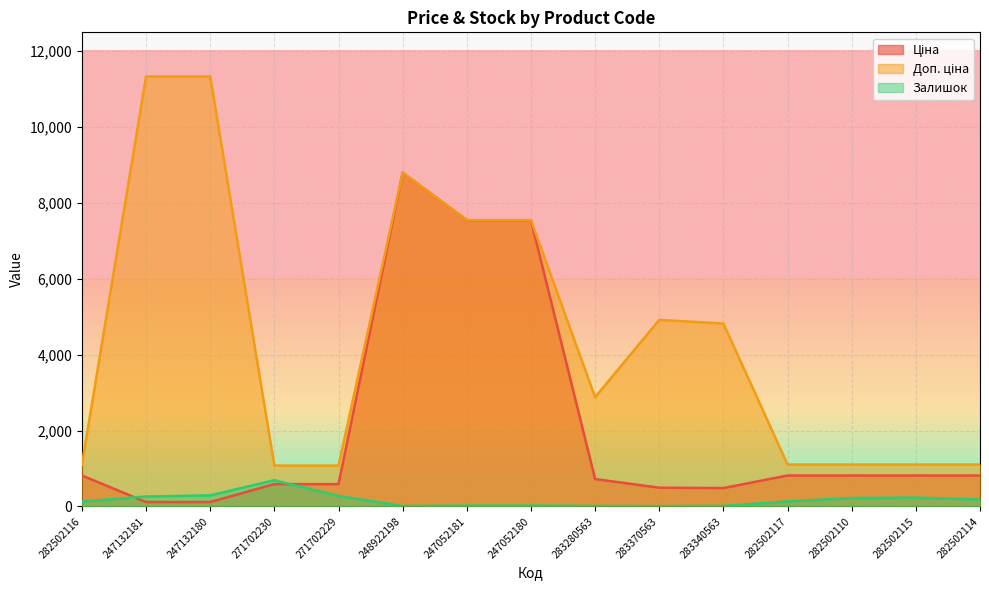

Which series has the largest range (max minus min)?

Доп. ціна